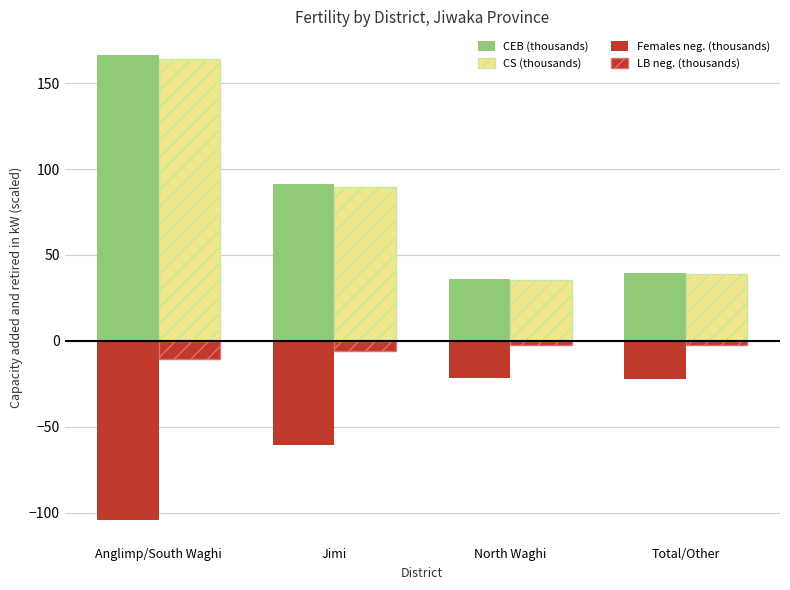

What is the value of the LB neg. (thousands) bar at the 2nd from the left?

-5.7